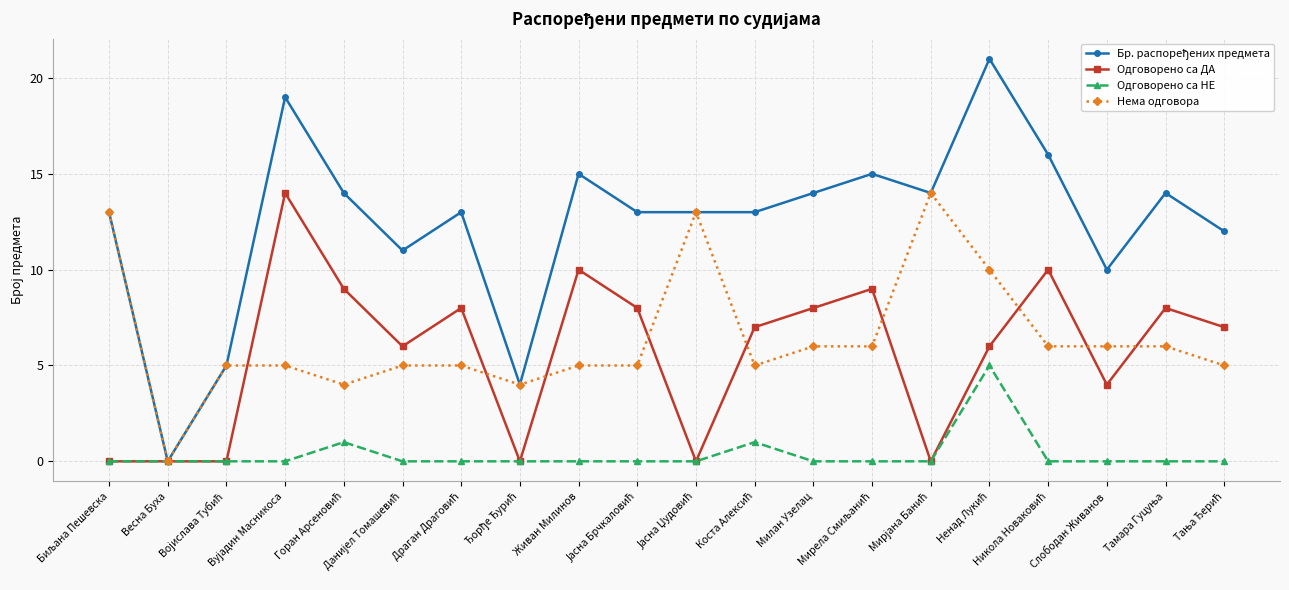

Count the number of data series in this chart.

4